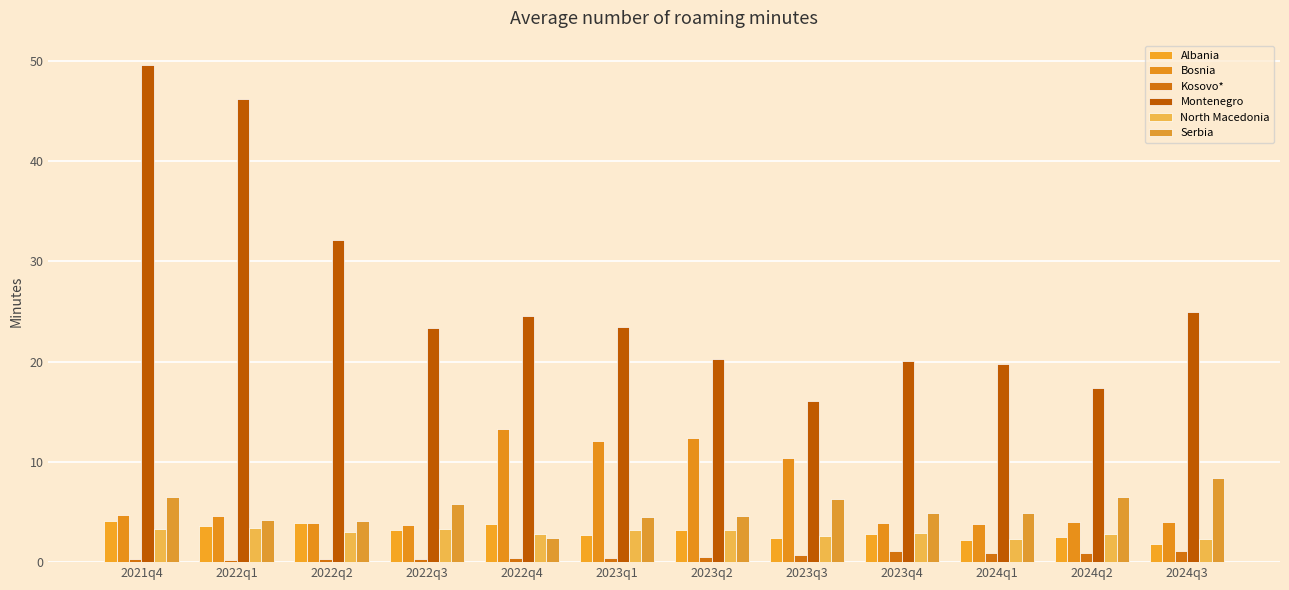

What is the smallest value displayed?

0.2